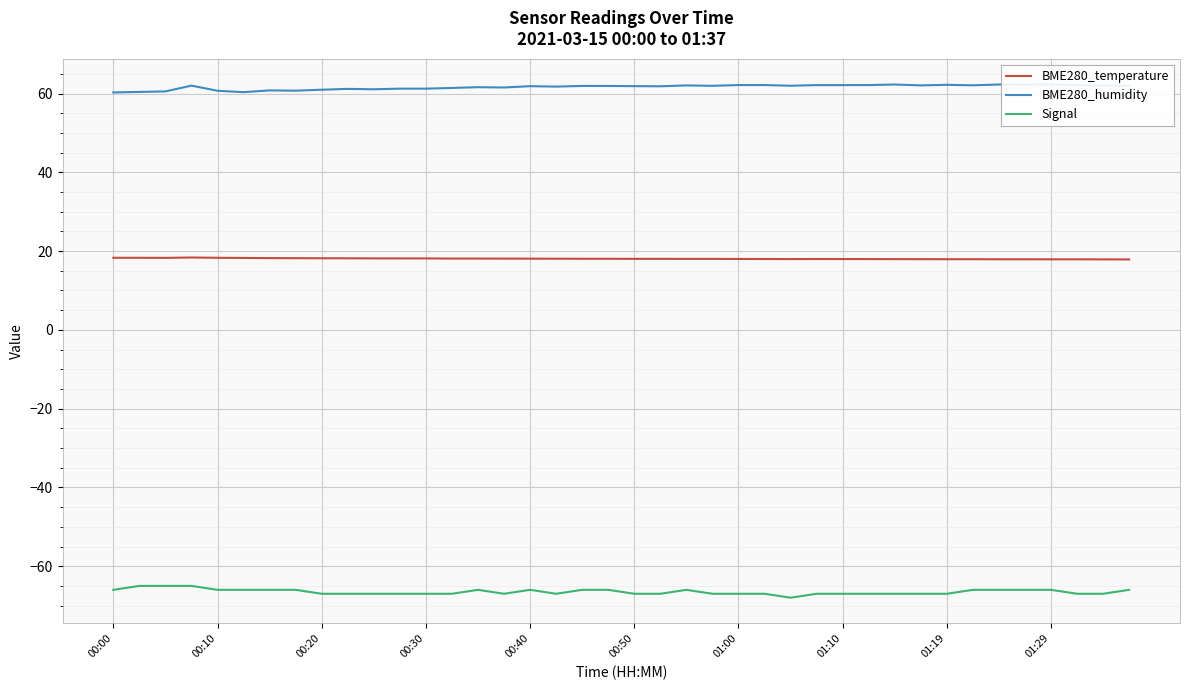

True or false: BME280_temperature and BME280_humidity cross at least once.

False